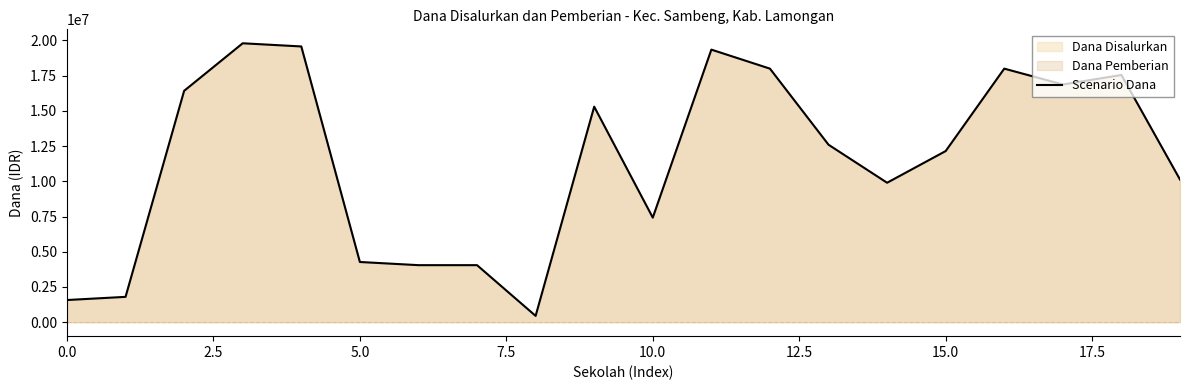

What is the smallest value displayed?

450000